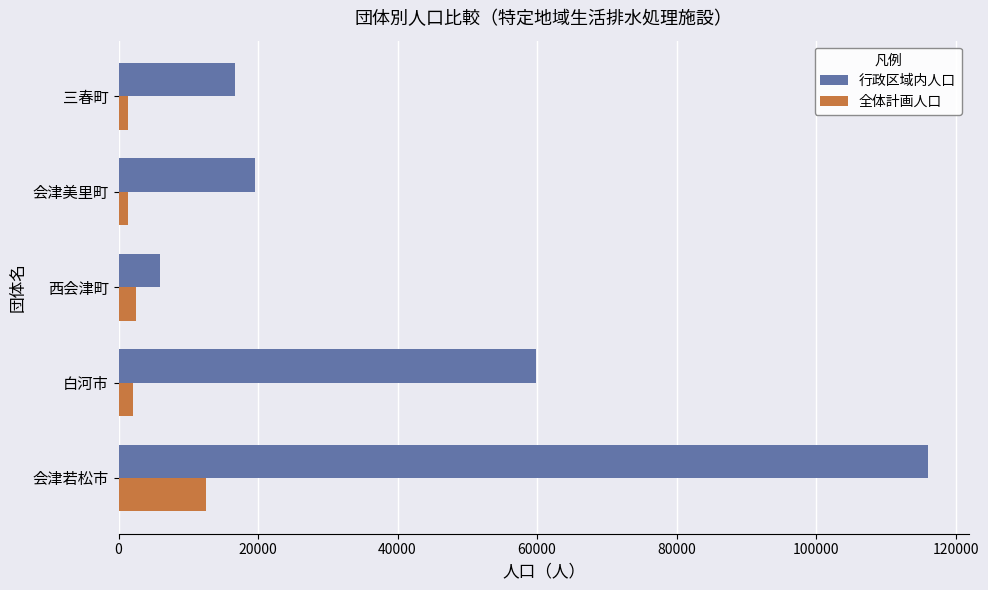

The 行政区域内人口 series shows 19582 at 会津美里町. True or false?

True